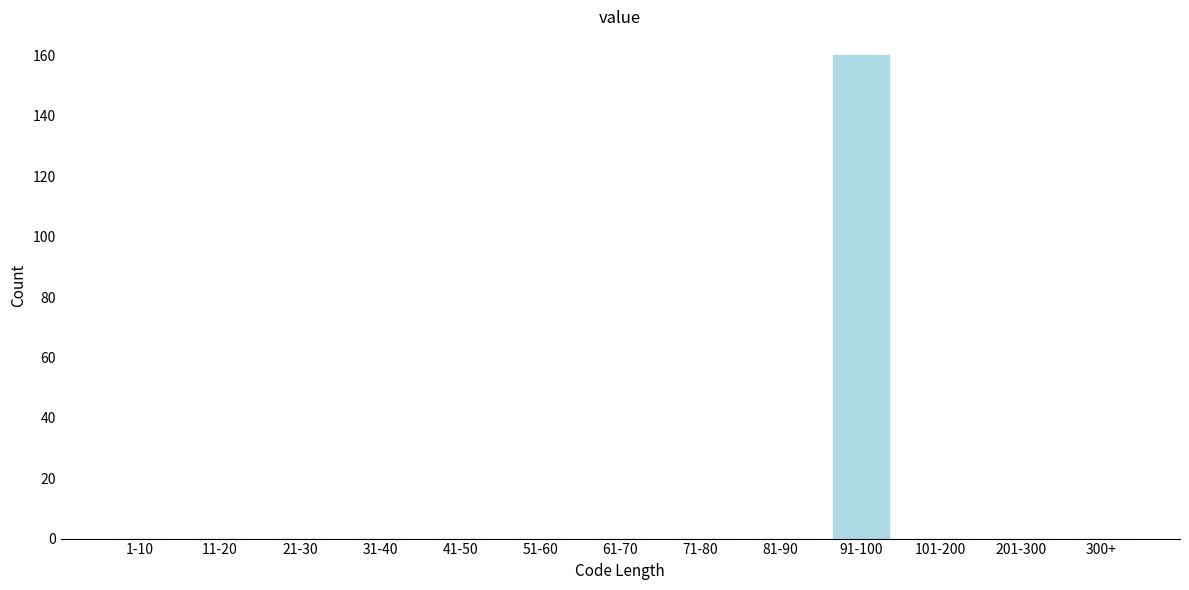

Reading left to right, transcribe all the data shown in this chart.

1-10=0	11-20=0	21-30=0	31-40=0	41-50=0	51-60=0	61-70=0	71-80=0	81-90=0	91-100=160	101-200=0	201-300=0	300+=0